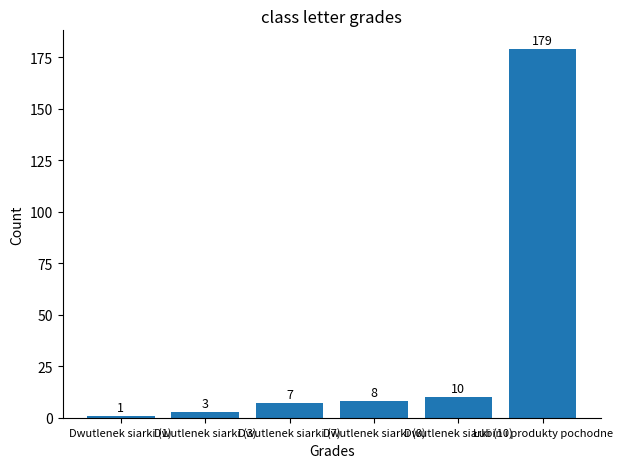

What is the value of the 4th bar from the left?

8